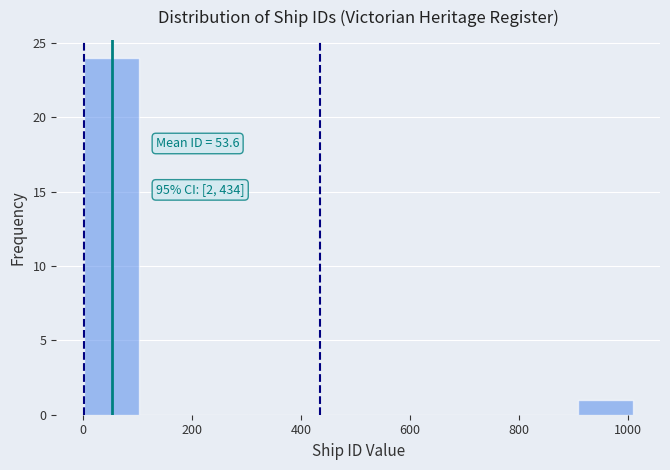

Which range on the x-axis has the tallest bar?

0 to 100